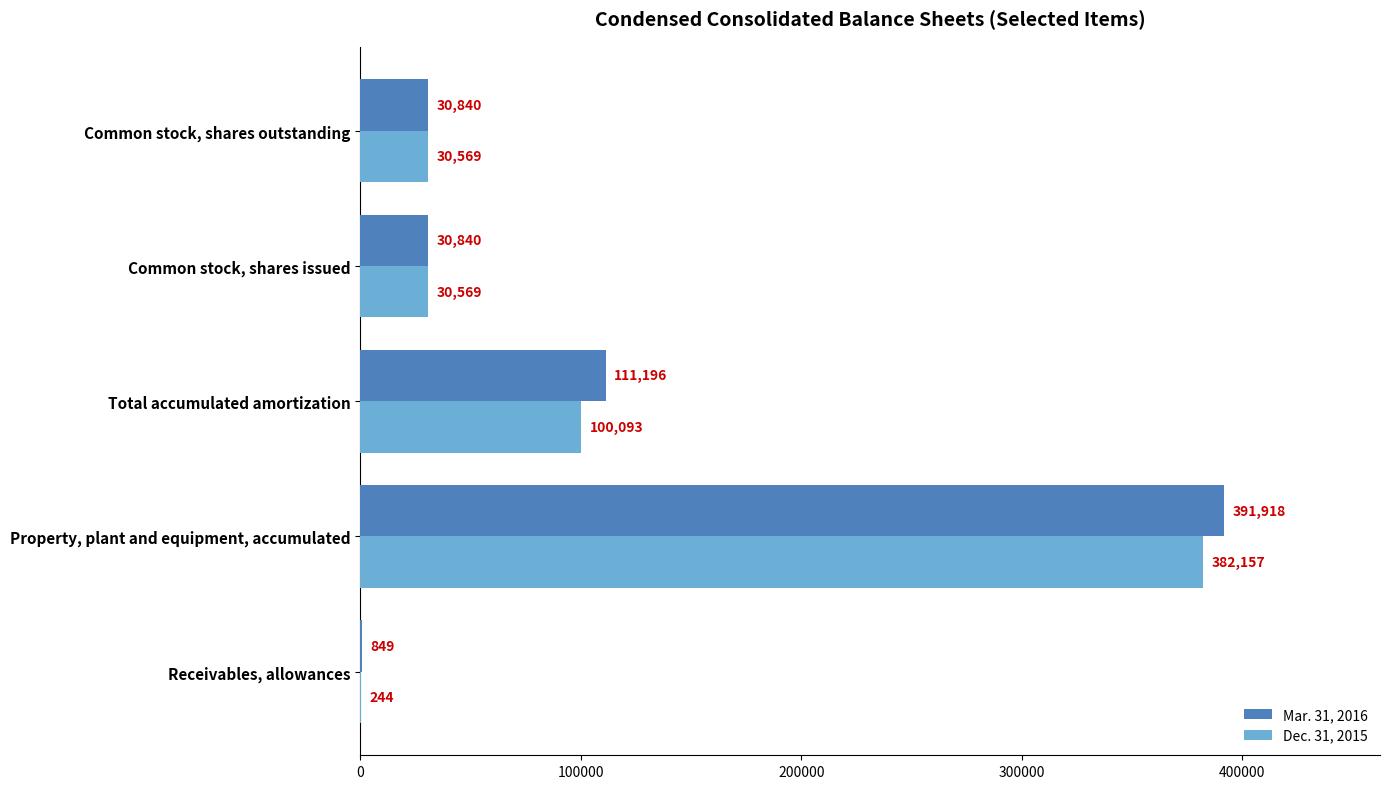

Where is Mar. 31, 2016 nearest to the value 196383?

Total accumulated amortization